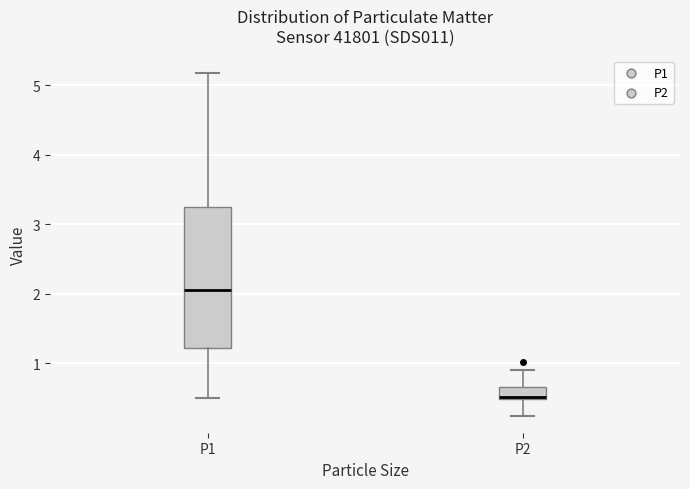

Reading left to right, transcribe this box plot: for each box, give where its median line is, the range the box spans, and where its two whiskers end, as read against the y-axis. The values are not printed on the chart, so give them approximately, as read against the axis.

P1: median 2.1, box 1.2 to 3.3, whiskers 0.5 to 5.2
P2: median 0.5 (drawn on the box's lower edge), box 0.5 to 0.7, whiskers 0.3 to 0.9